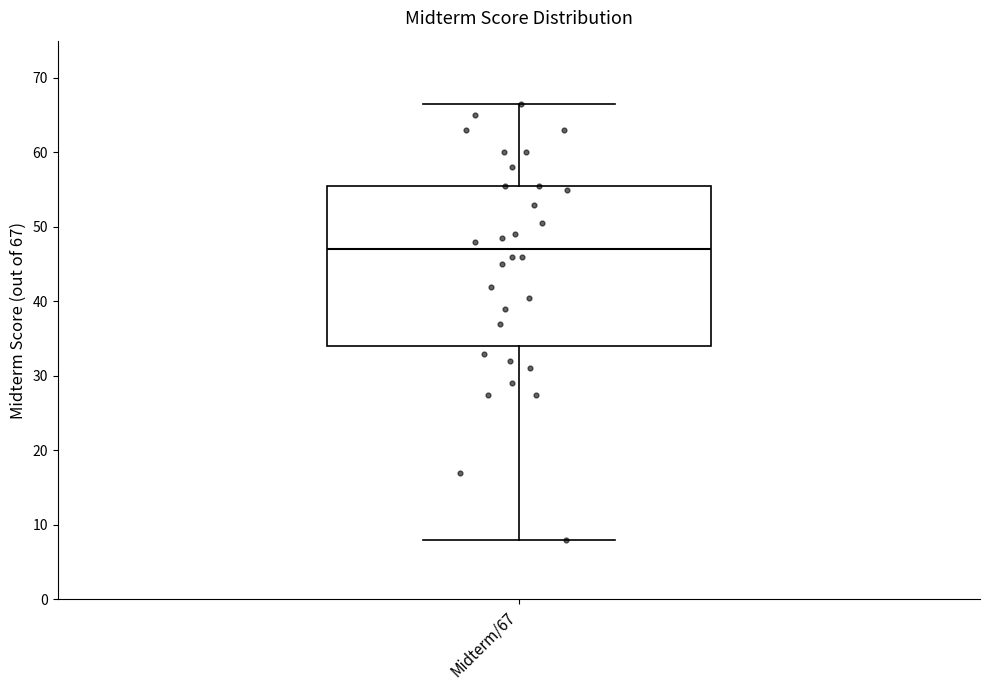

Transcribe this box plot: give where the median line is, the range the box spans, and where the two whiskers end, as read against the y-axis. The values are not printed on the chart, so give them approximately, as read against the axis.

median 47, box 34 to 56, whiskers 8 to 67